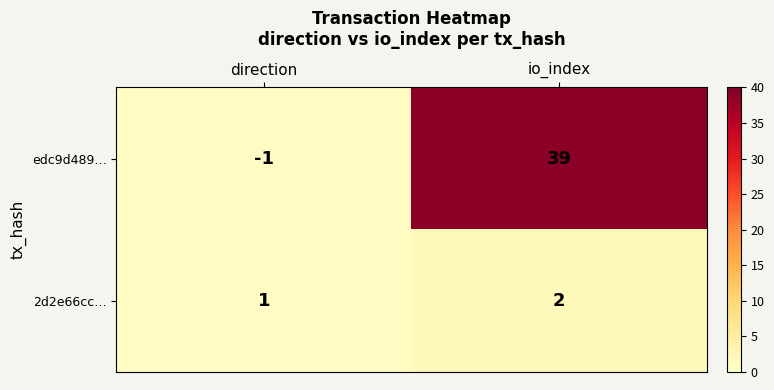

List the series in order of their overall mean, highest first.

edc9d489…, 2d2e66cc…